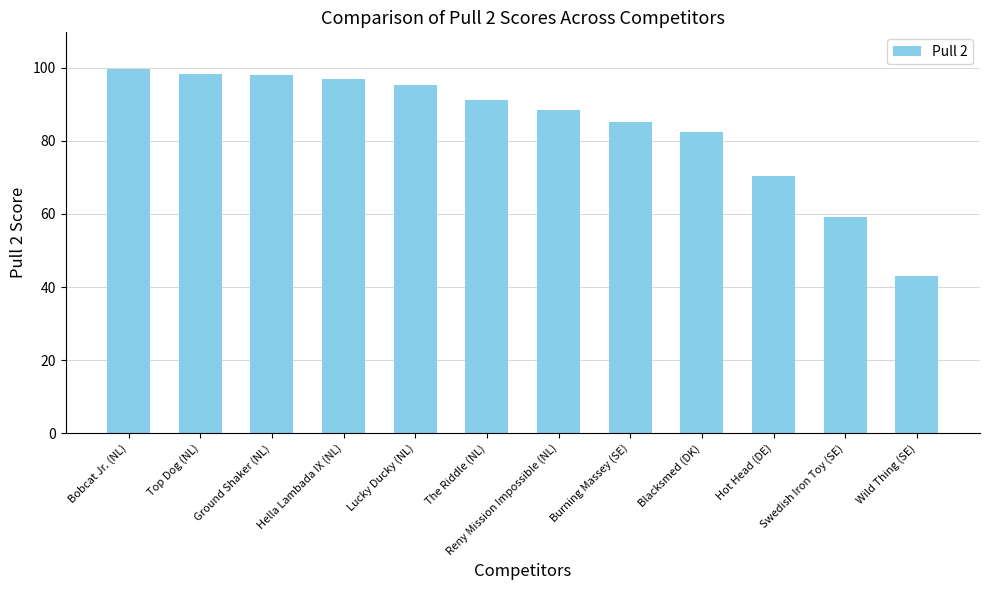

What value does the data have at Hella Lambada IX (NL)?

96.8